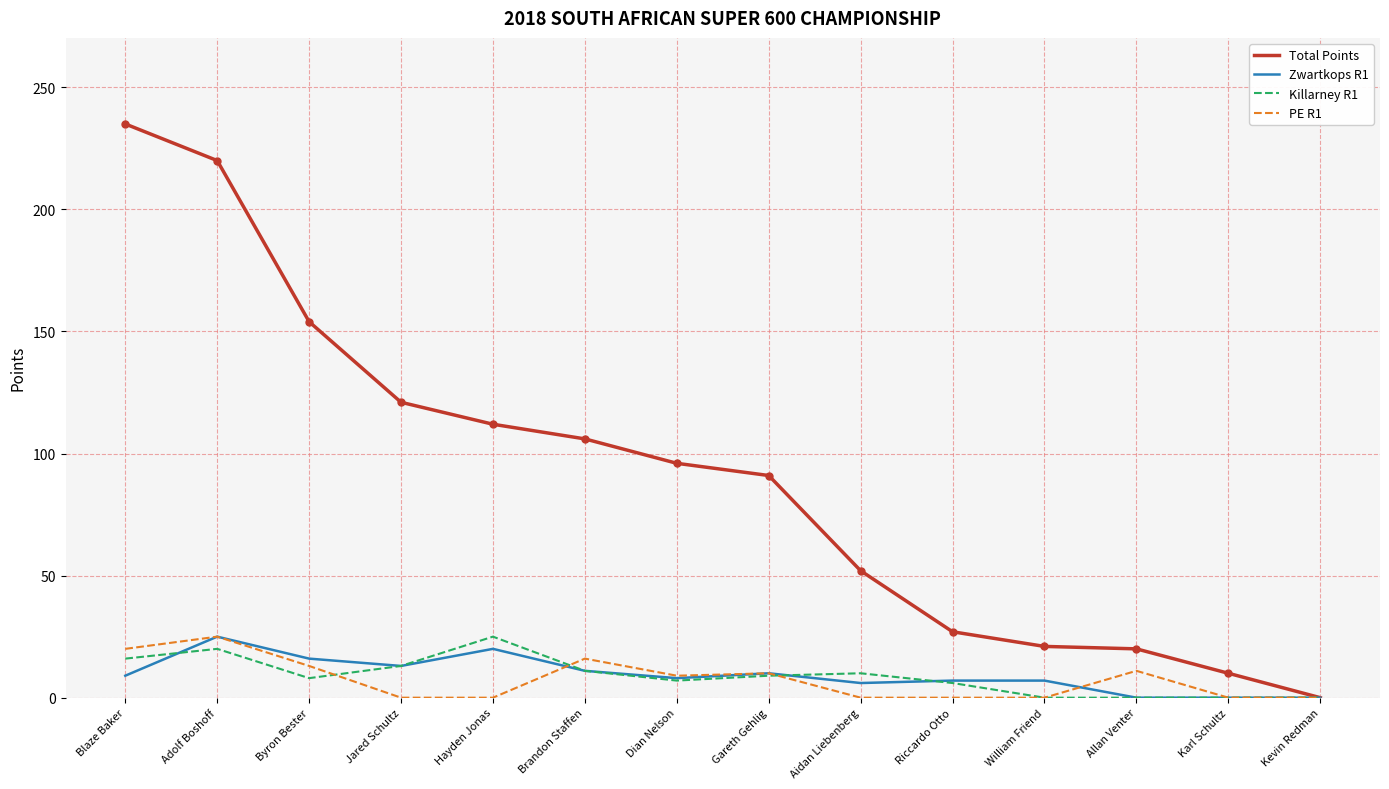

What is the total value across all series at Blaze Baker?

280